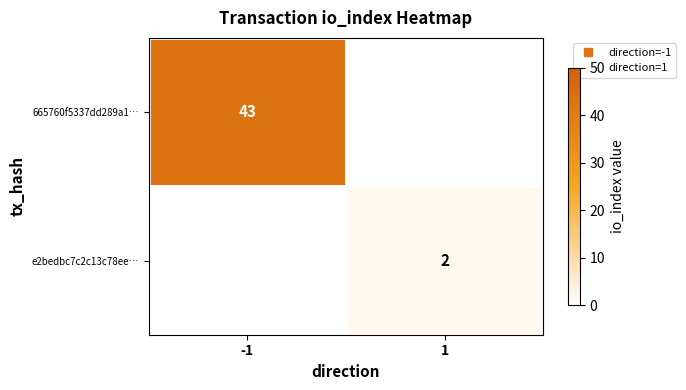

What is the difference between the e2bedbc7c2c13c78ee… values at -1 and 1?

2